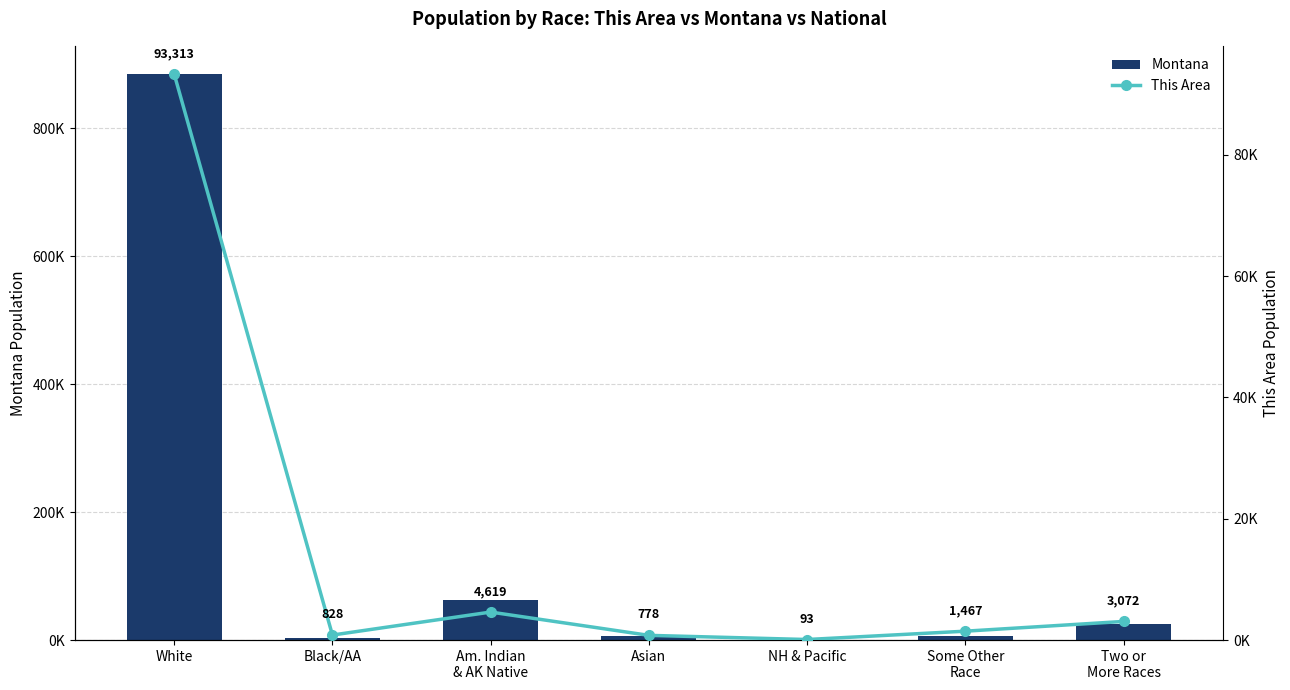

True or false: This Area has a value of 778 at Asian.

True